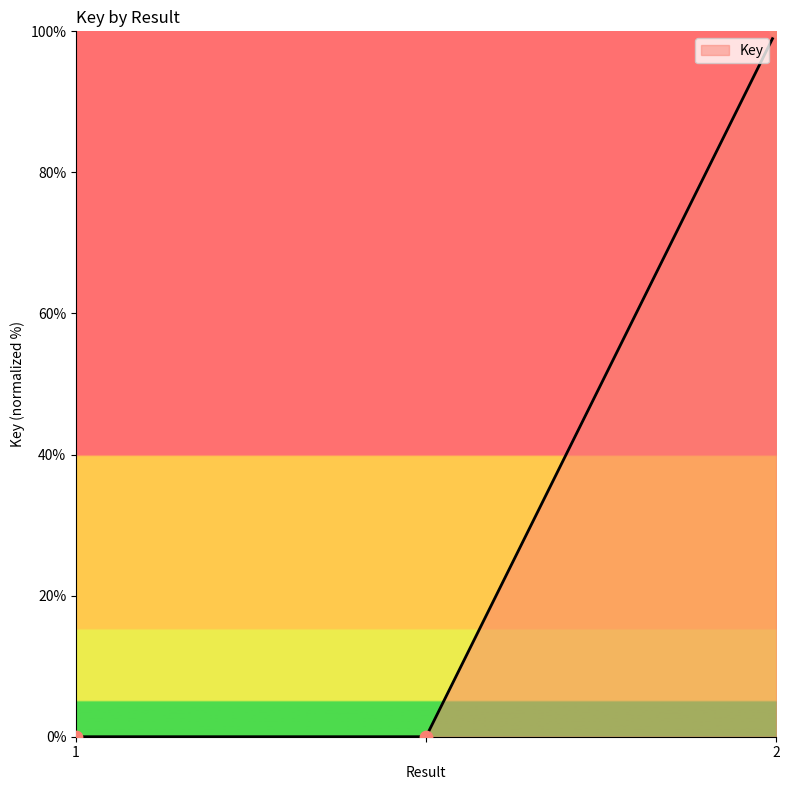

What is the greatest value displayed?

100